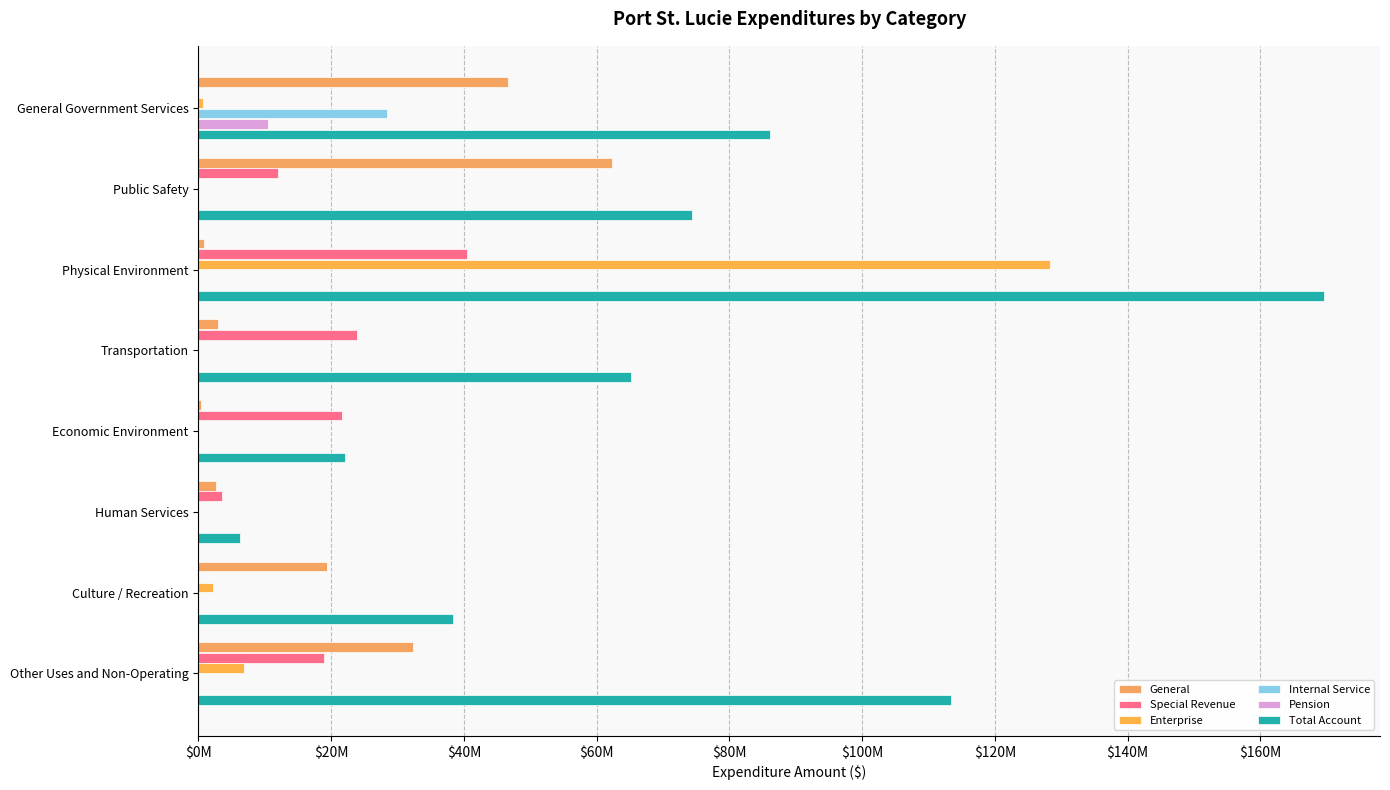

Reading left to right, list all the values displayed in this chart.

General: 46589256	62350966	797893	3003443	403223	2695276	19434739	32382095
Special Revenue: 0	12034922	40399350	23822253	21617009	3548775	0	18891736
Enterprise: 703846	0	128367909	0	0	0	2232952	6820105
Internal Service: 28383021	0	0	0	0	0	0	73517
Pension: 10440799	0	0	0	0	0	0	0
Total Account: 86116922	74385888	169565152	65141933	22020232	6244051	38304014	113357630